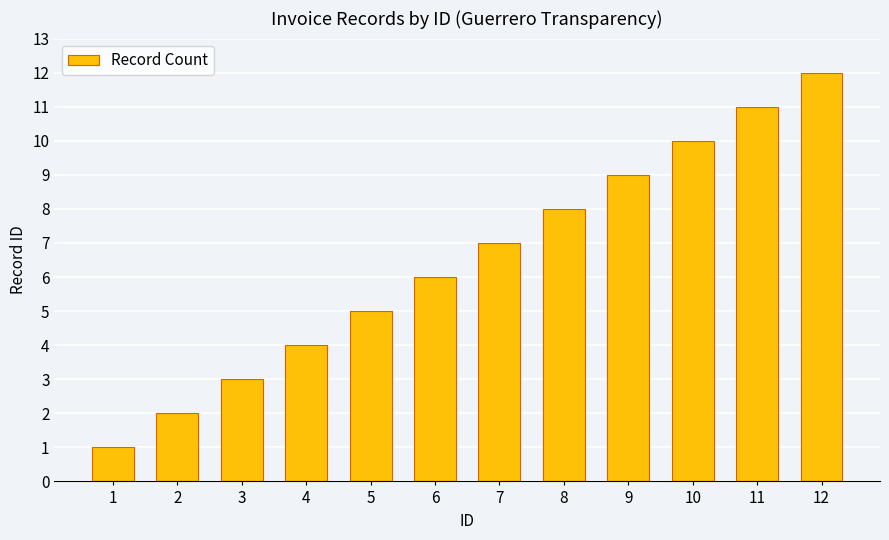

Reading left to right, transcribe all the data shown in this chart.

1=1	2=2	3=3	4=4	5=5	6=6	7=7	8=8	9=9	10=10	11=11	12=12